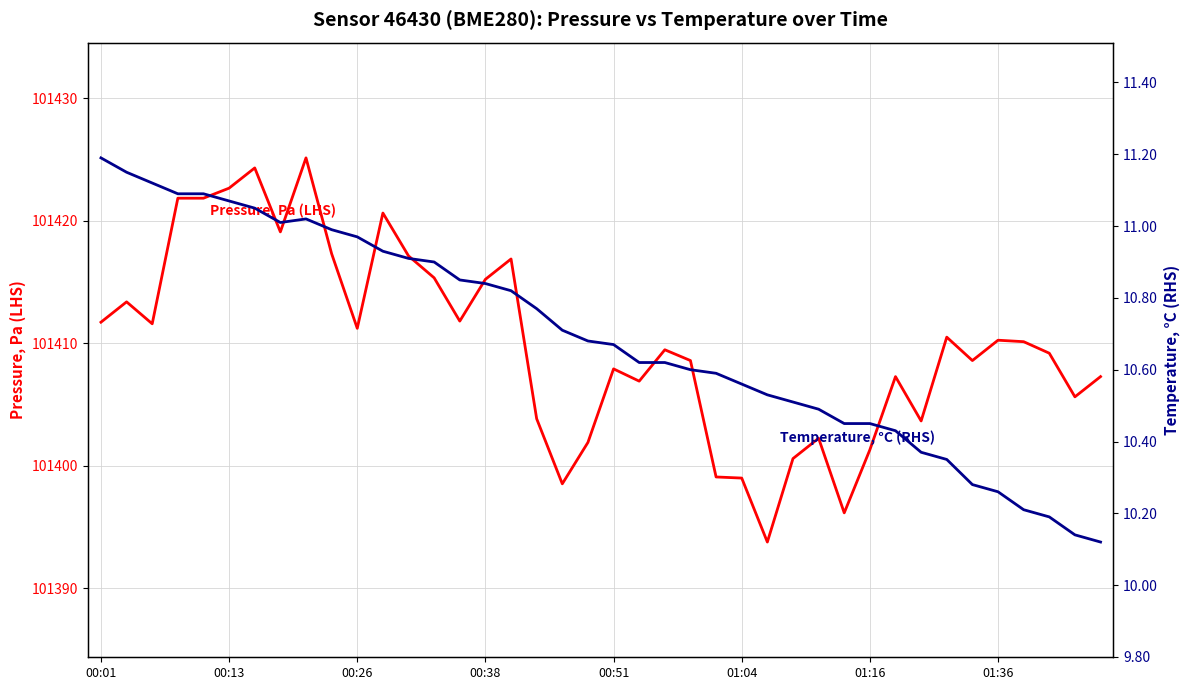

What is the difference between the highest and lowest values at 21?

101396.3